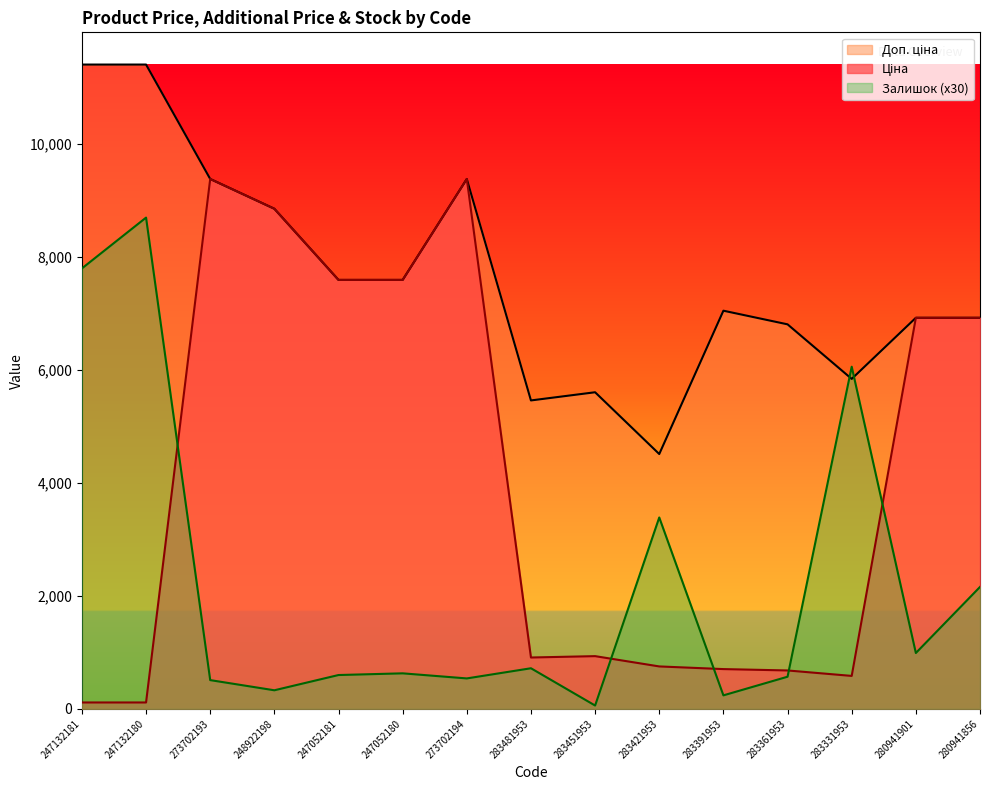

What position from the right is 247132181?

15